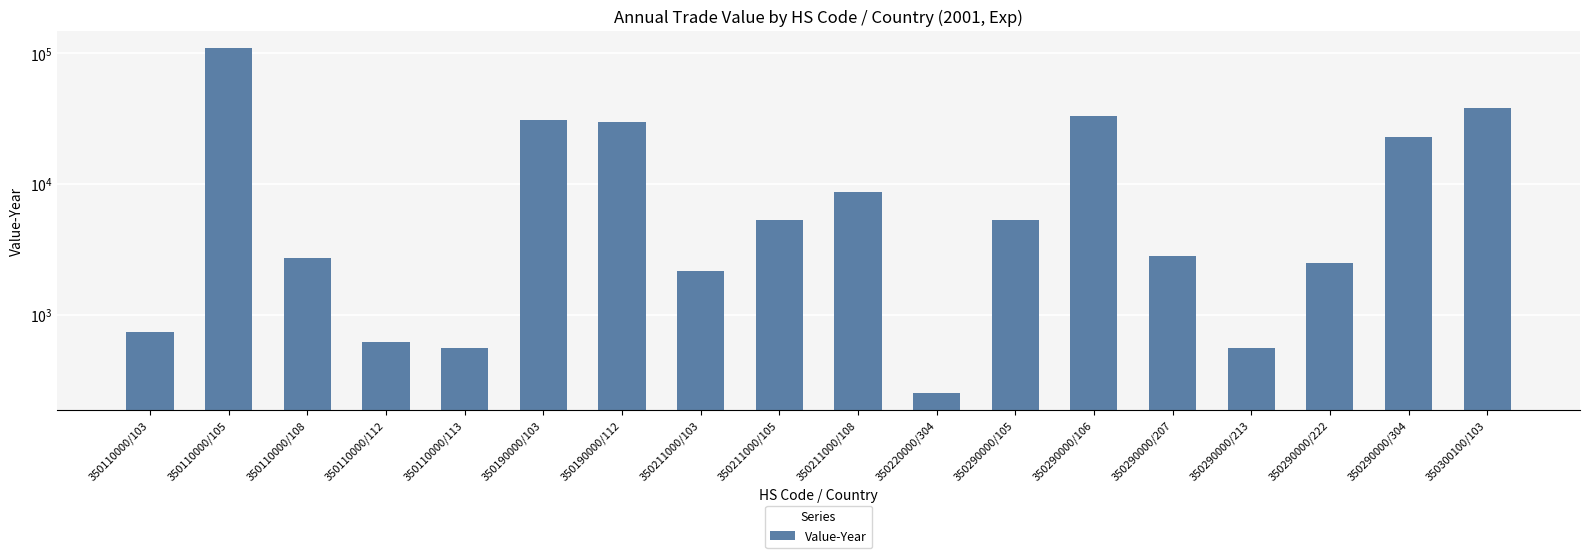

How many data points does each series have?

18